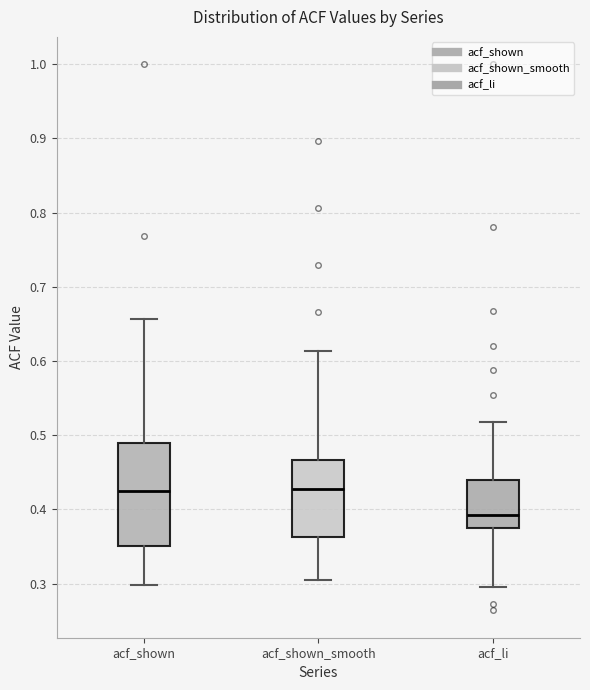

Comparing the boxes themselves (not the whiskers), which one is the tallest?

acf_shown